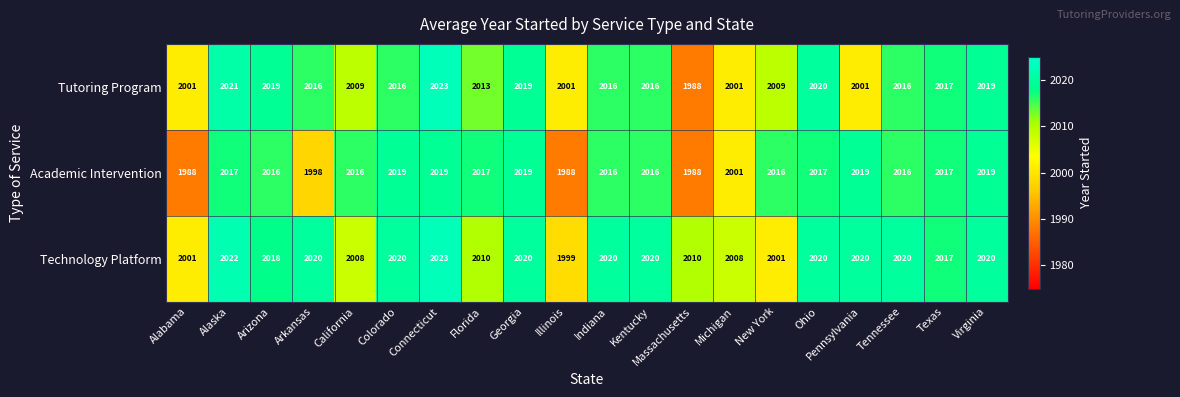

Which category has the highest value across all series?

Connecticut